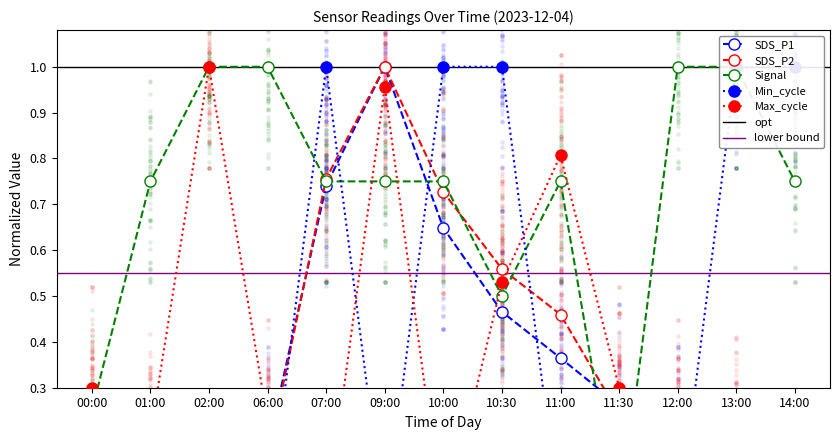

Which series has the largest total across all categories?

Signal